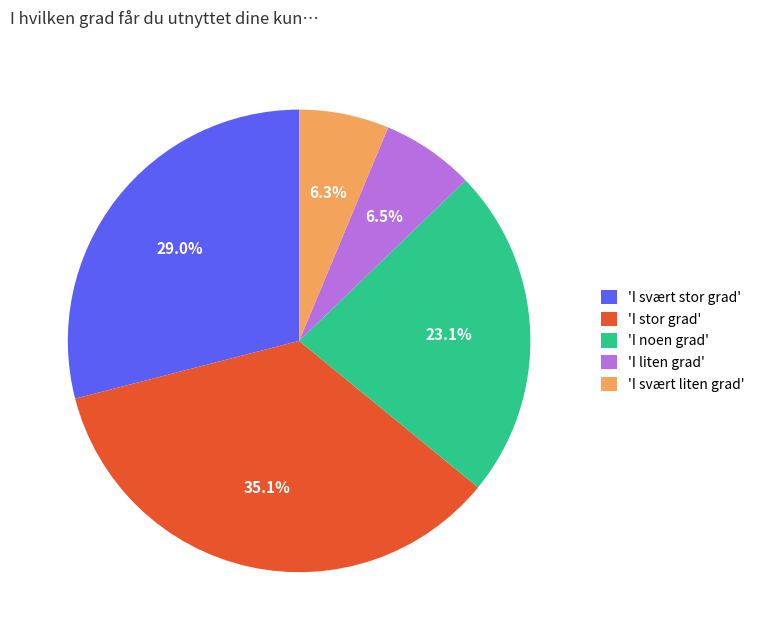

What is the ratio of the value at 'I svært stor grad' to the value at 'I svært liten grad'?

4.6